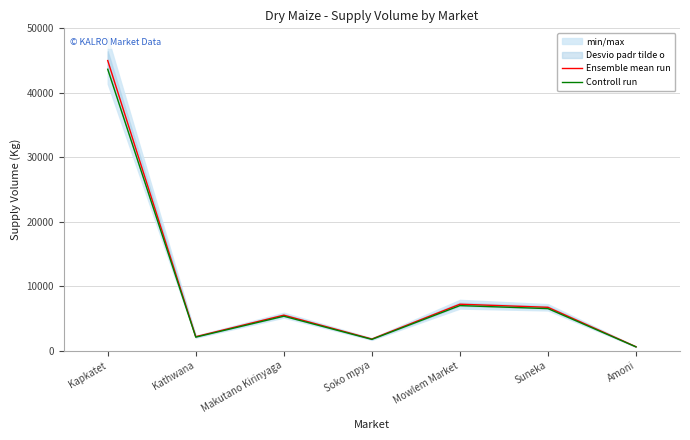

The value of Ensemble mean run at Mowlem Market is 11482.9. True or false?

False